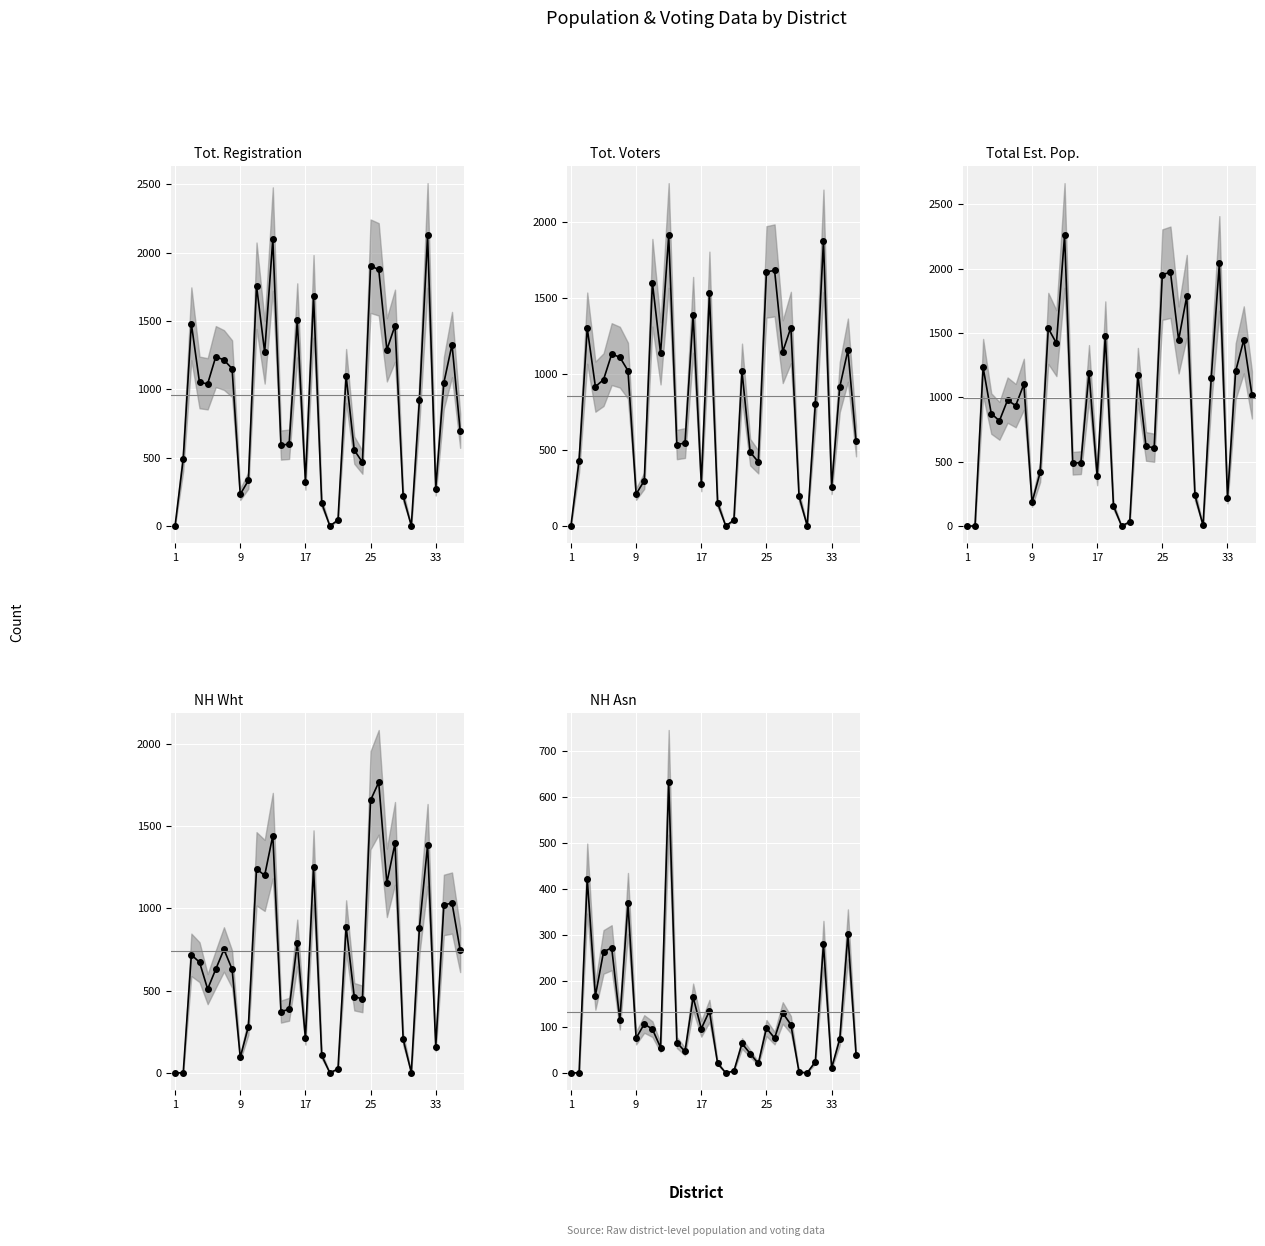

True or false: Tot. Voters and NH Asn cross at least once.

False